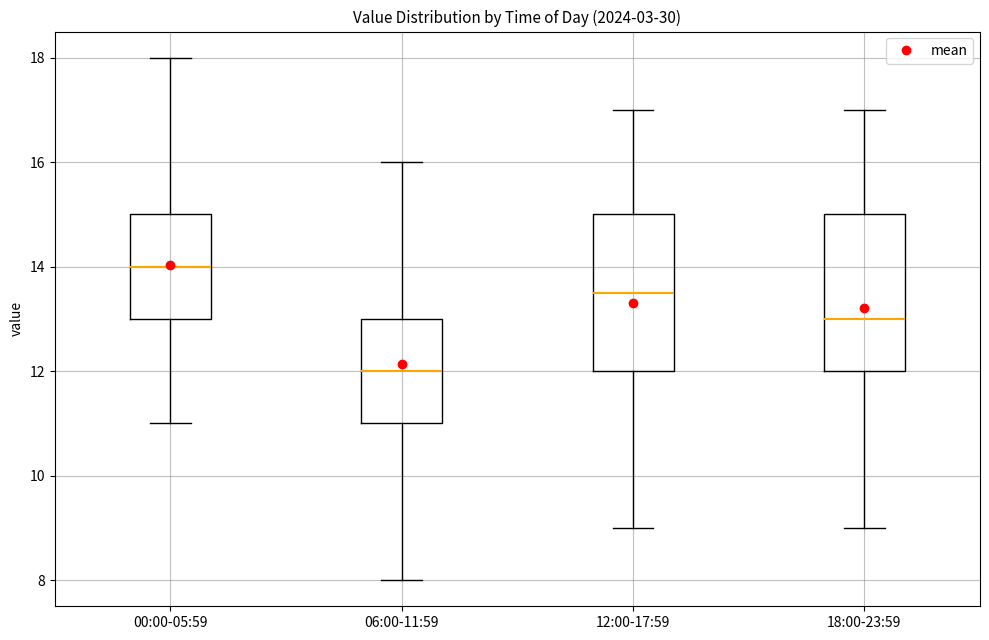

Which box's median line is the highest?

00:00-05:59